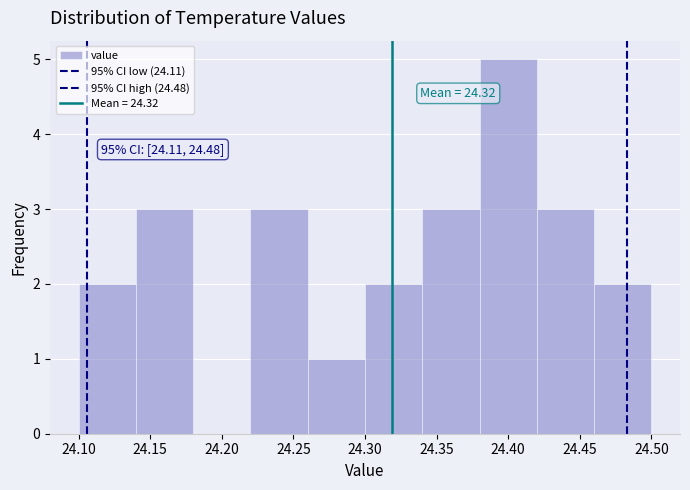

Over which range of the x-axis is the bar tallest?

24.38 to 24.42